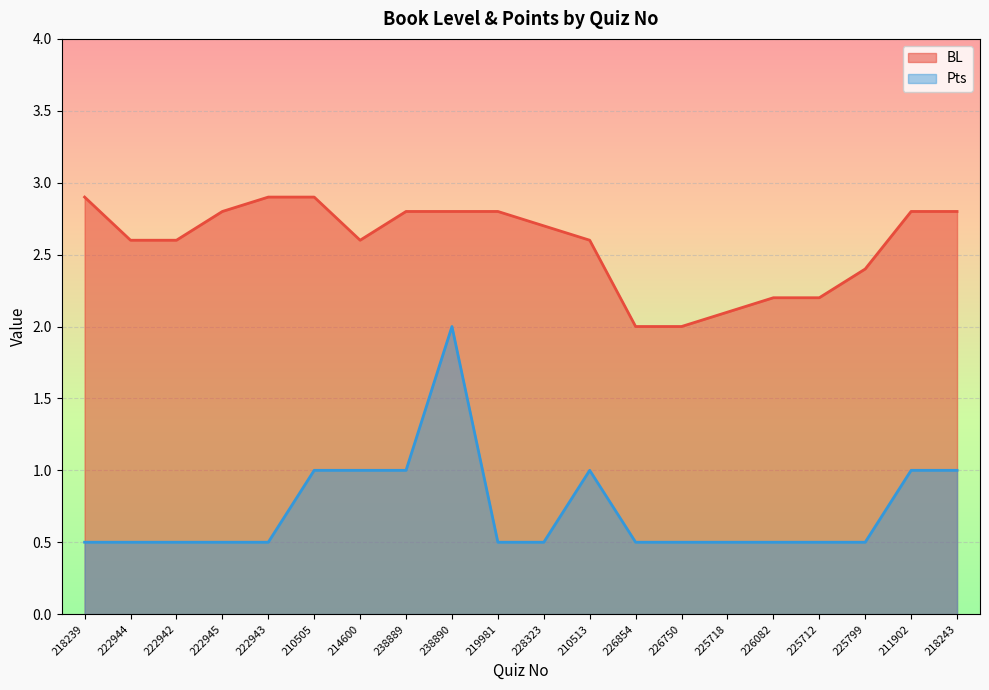

True or false: BL has a value of 4.9 at 222943.

False